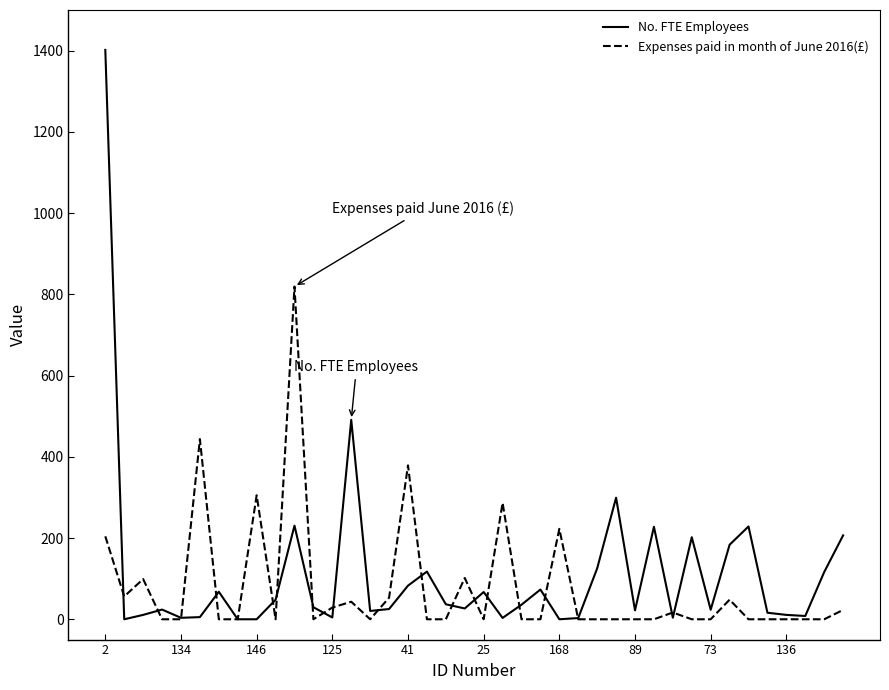

Rank the series by their average value, from lowest to highest.

Expenses paid in month of June 2016(£), No. FTE Employees